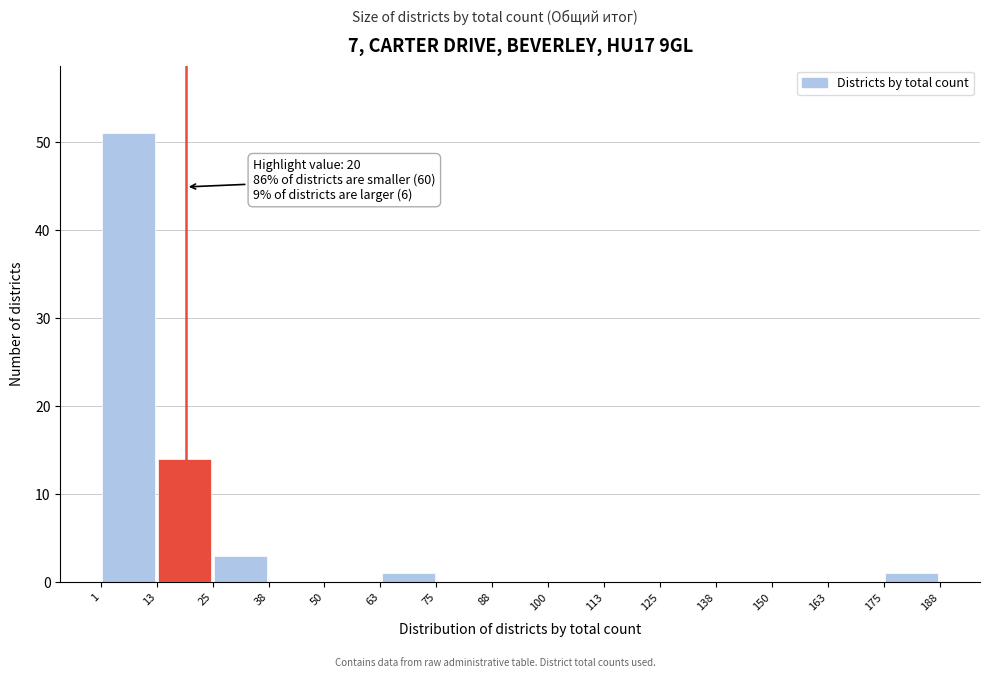

Which range on the x-axis has the tallest bar?

1 to 13